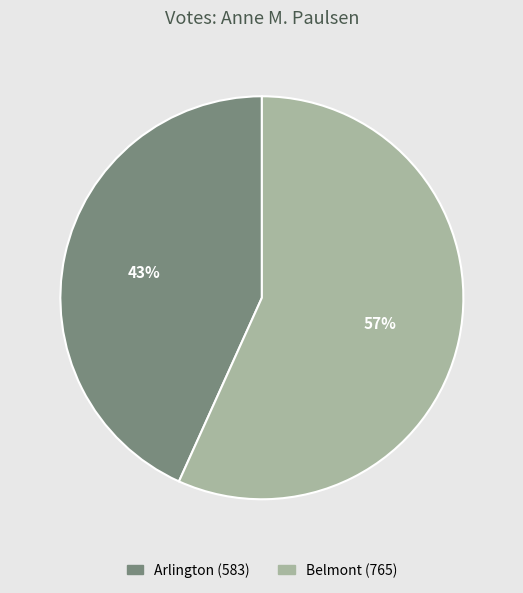

To the nearest percent, what percentage of the pie is Arlington?

43%